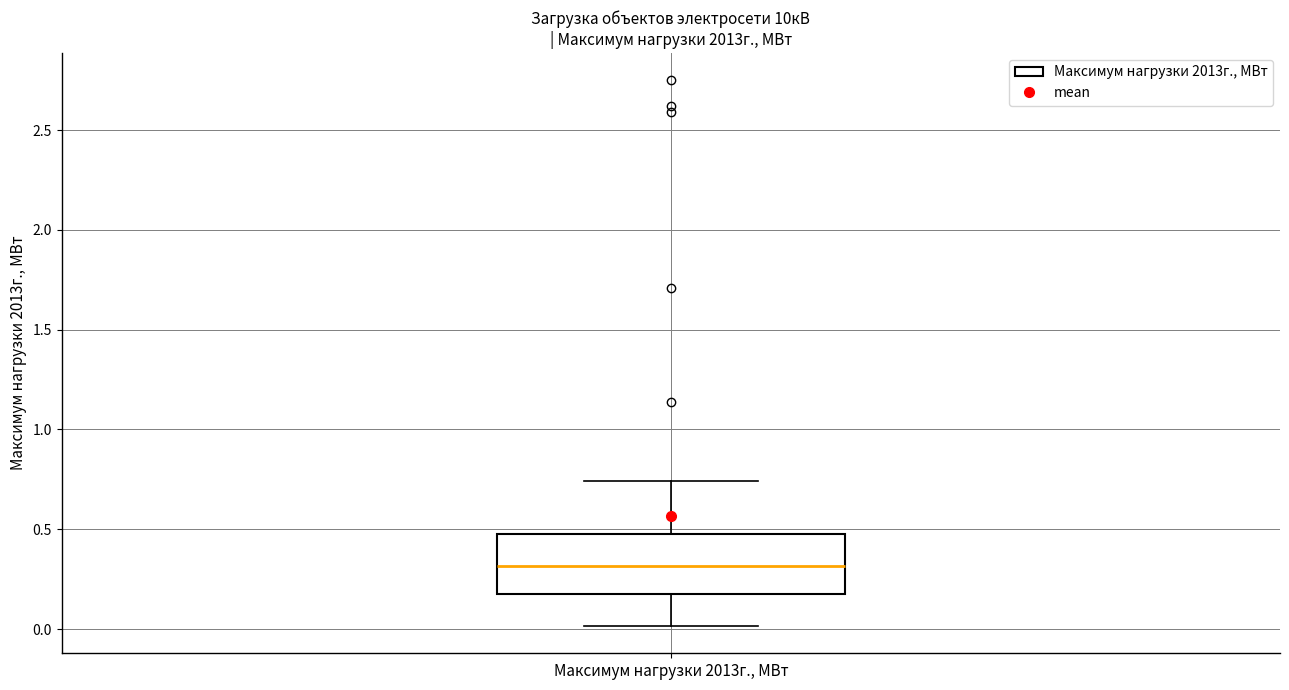

Transcribe this box plot: give where the median line is, the range the box spans, and where the two whiskers end, as read against the y-axis. The values are not printed on the chart, so give them approximately, as read against the axis.

median 0.30, box 0.15 to 0.50, whiskers 0.00 to 0.75